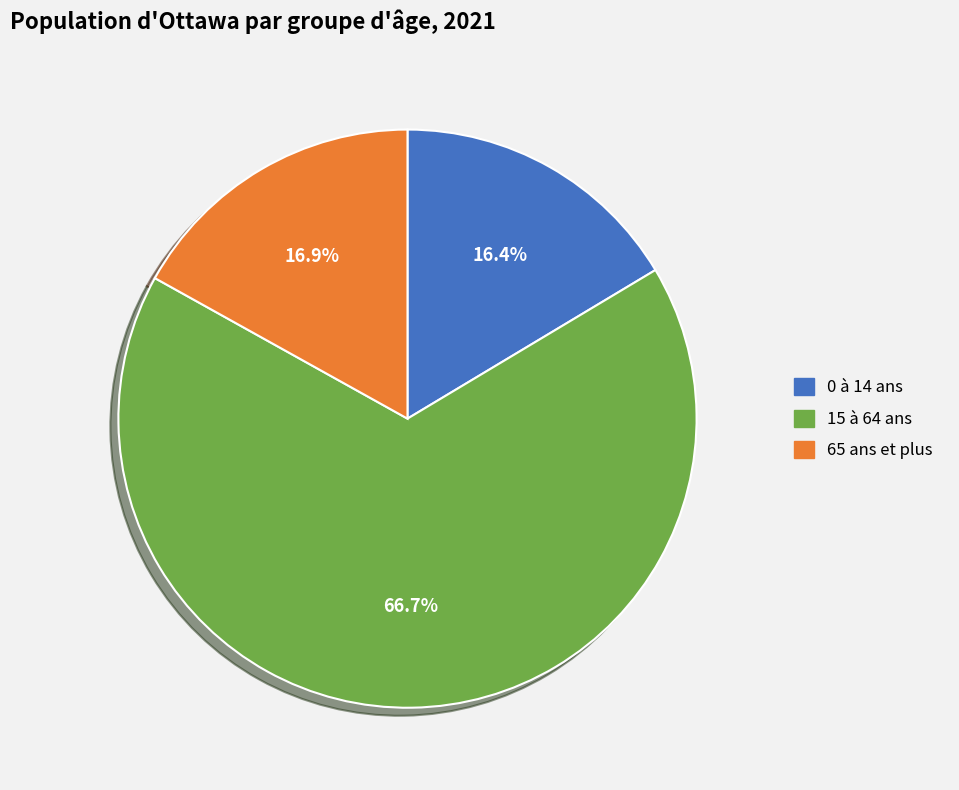

Which category has the smallest portion of the pie?

0 à 14 ans